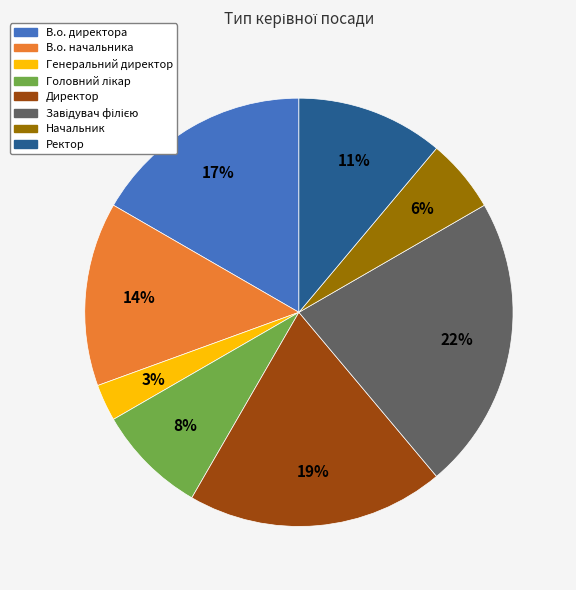

What percentage is the Ректор slice, to the nearest percent?

11%